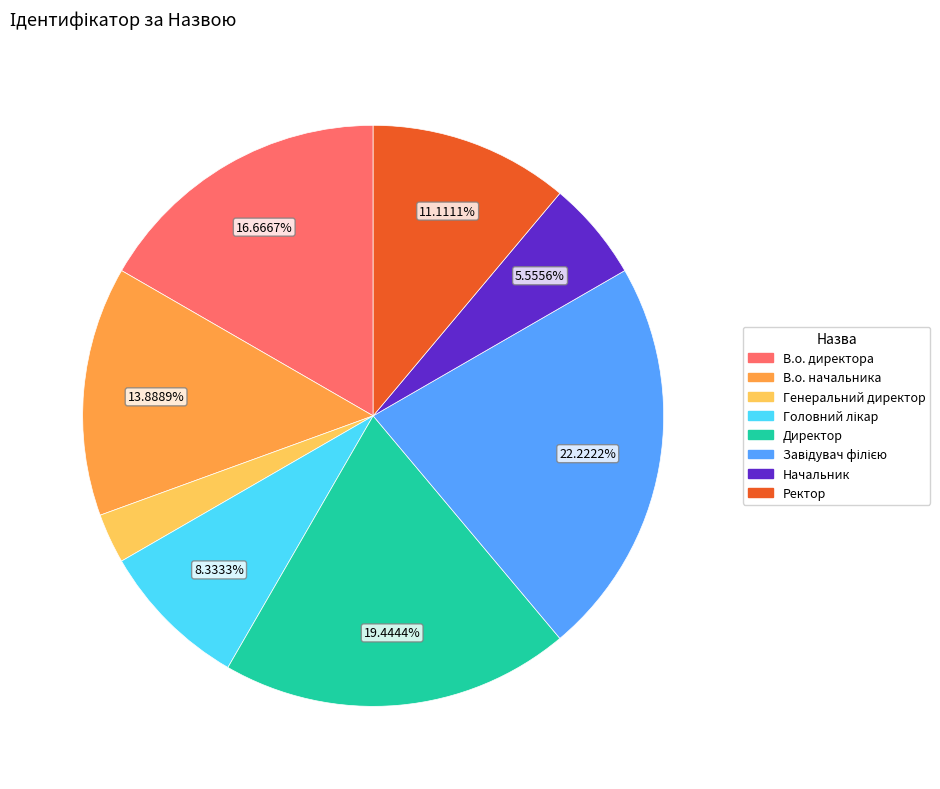

To the nearest percent, what portion does Ректор represent?

11%